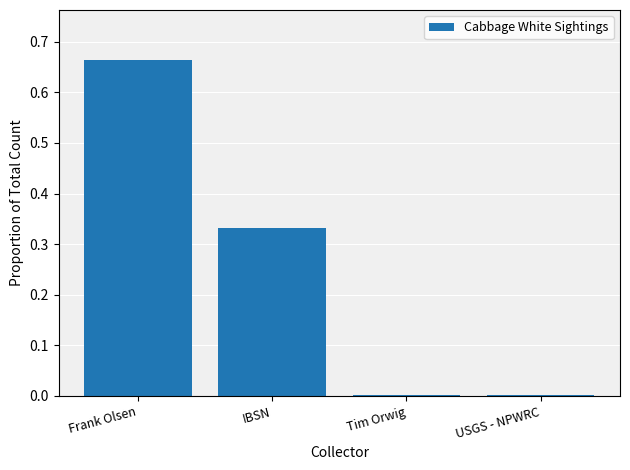

What is the sum of all values?

1.0